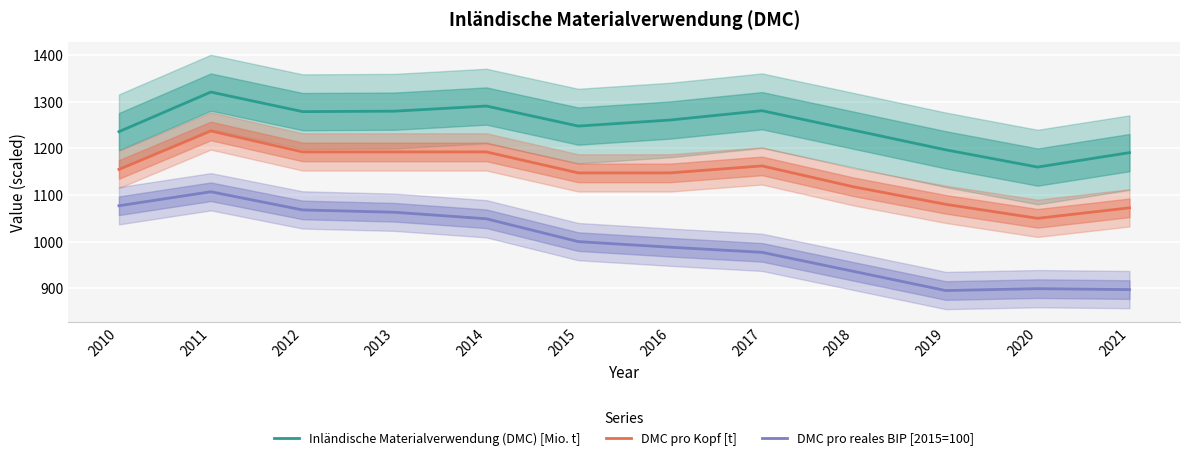

True or false: DMC pro Kopf [t] and Inländische Materialverwendung (DMC) [Mio. t] intersect in this chart.

False